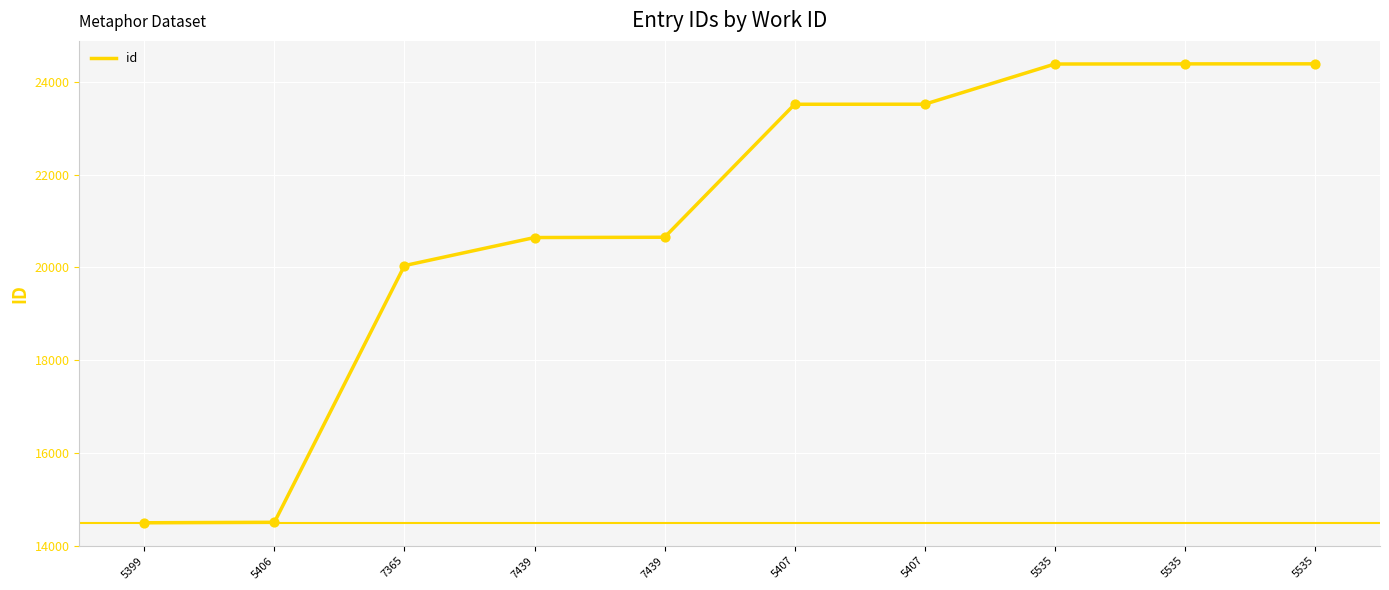

What is the ratio of the value at 5407 to the value at 5407?

1.0